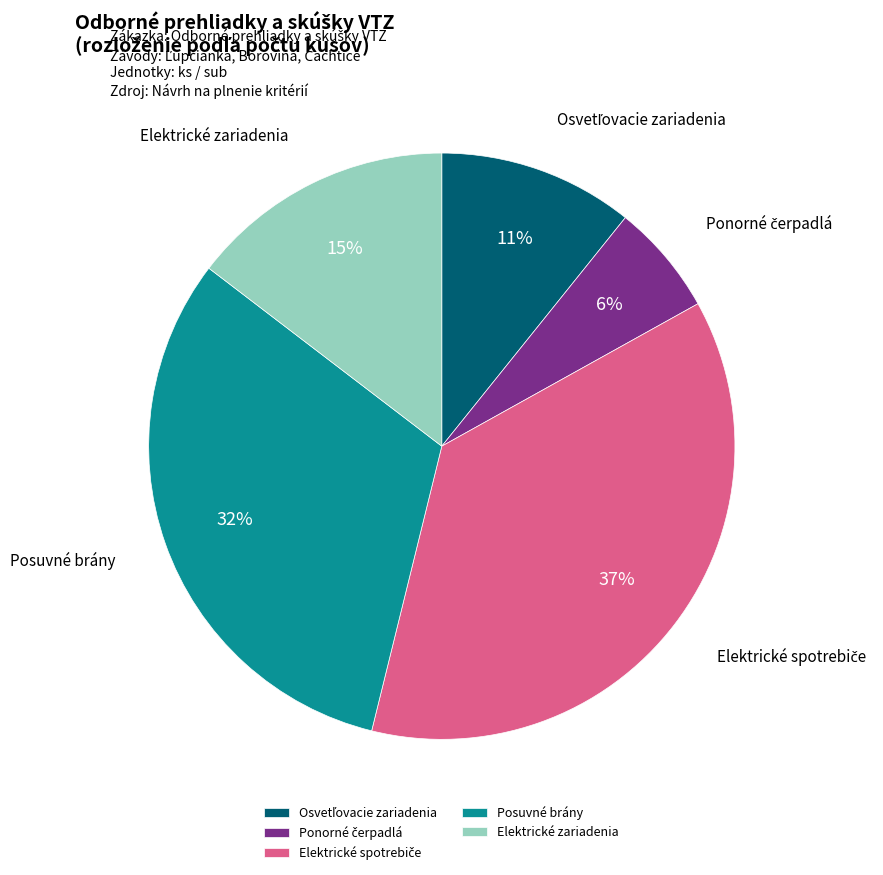

To the nearest percent, what portion does Elektrické zariadenia represent?

15%